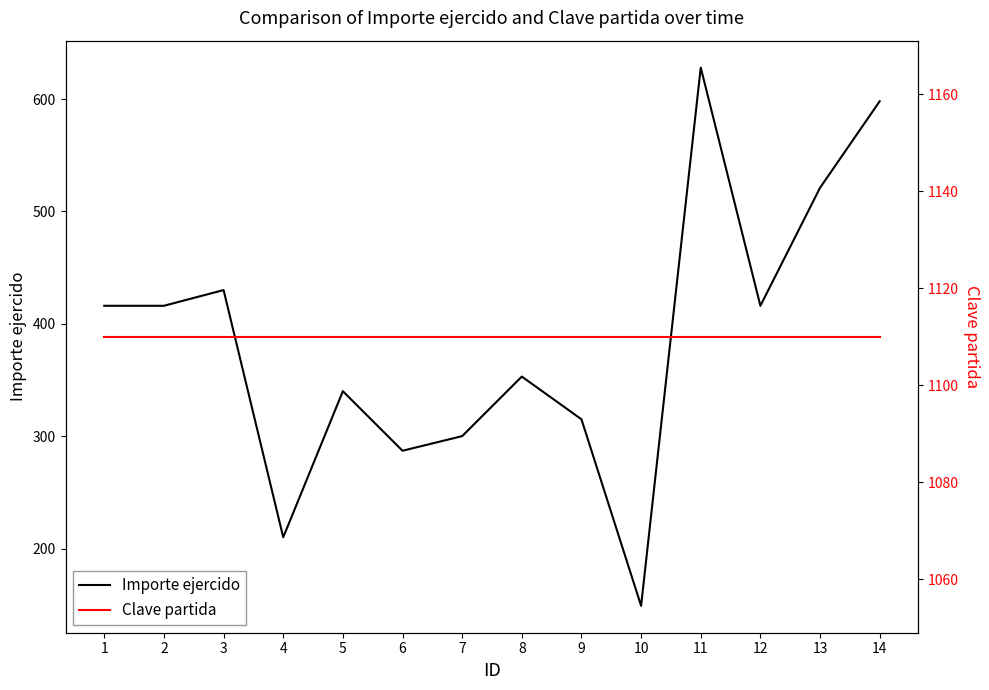

What is the total value across all series at 13?

1631.0